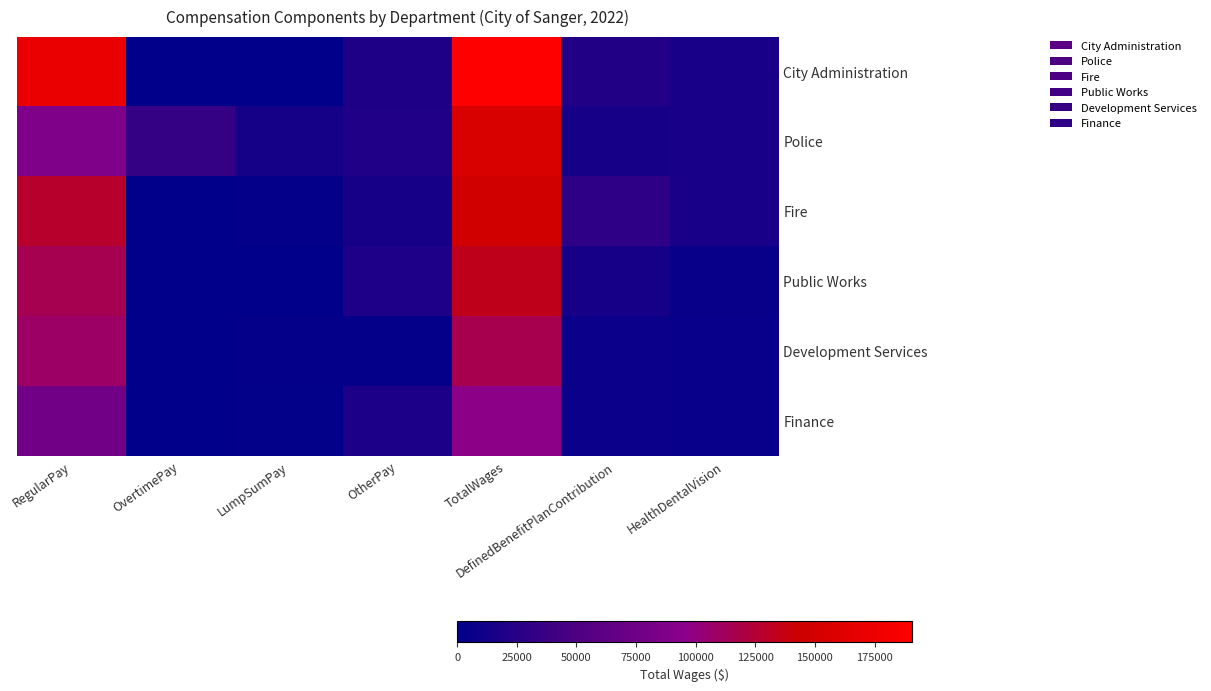

At how many categories does at least one series exceed 11866?

7